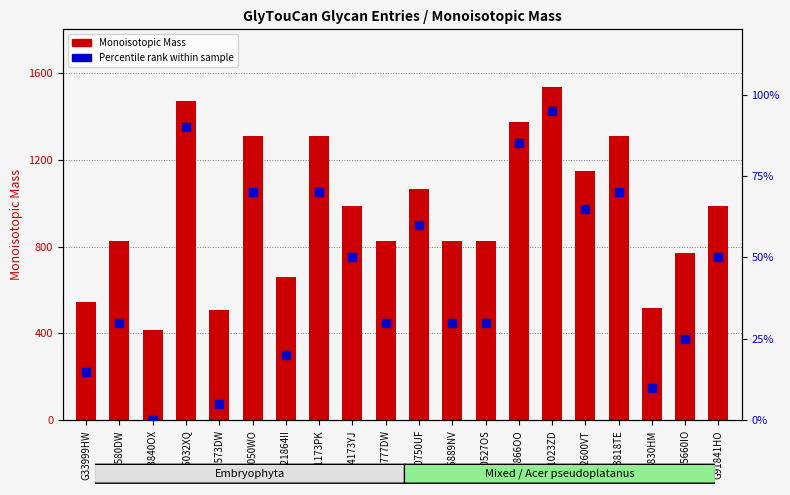

Which series contains the highest Y value?

Monoisotopic Mass